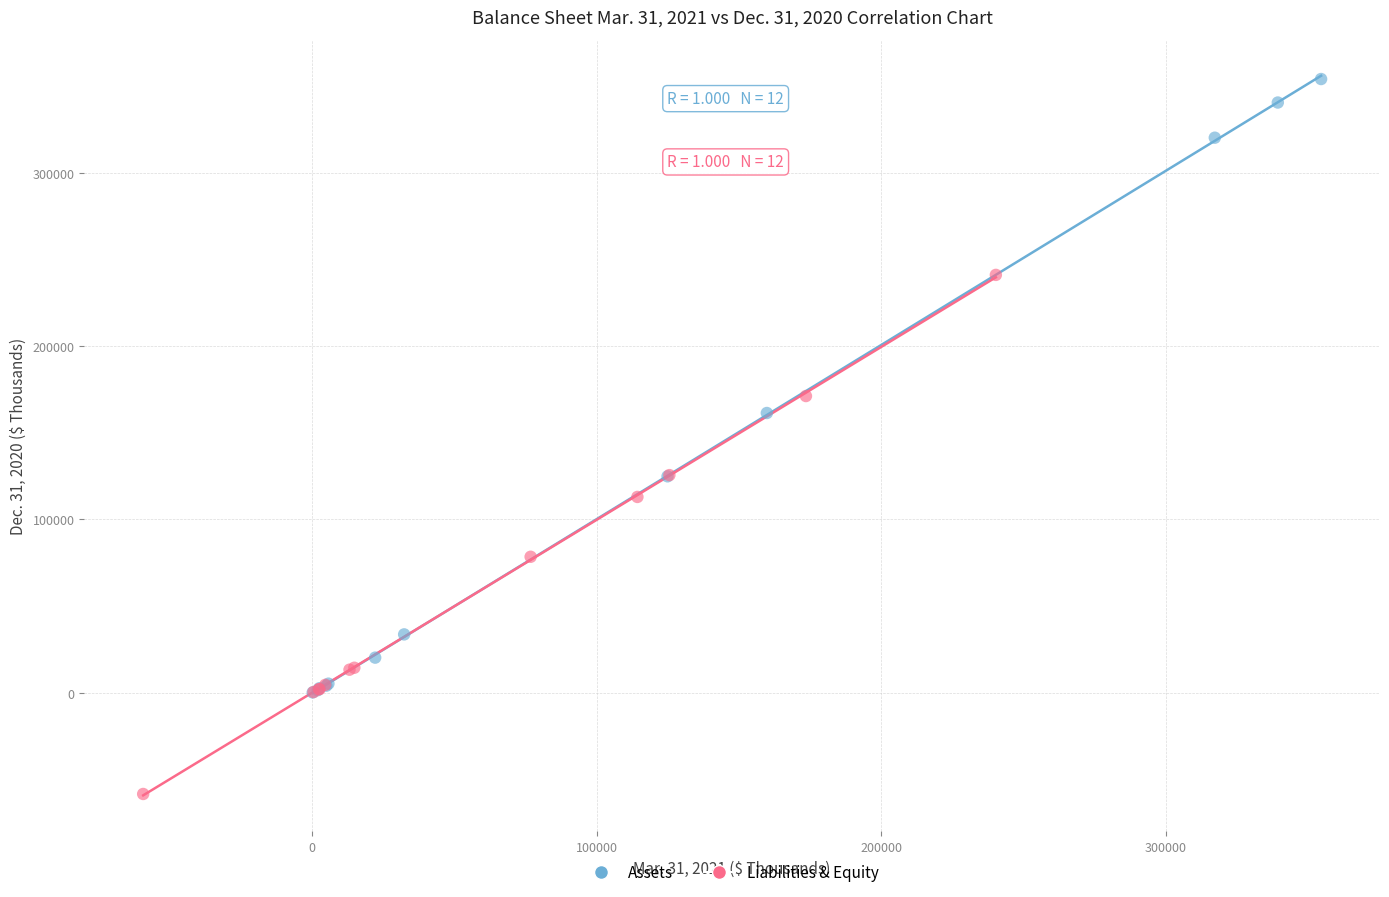

Which series reaches the maximum Y coordinate?

Assets